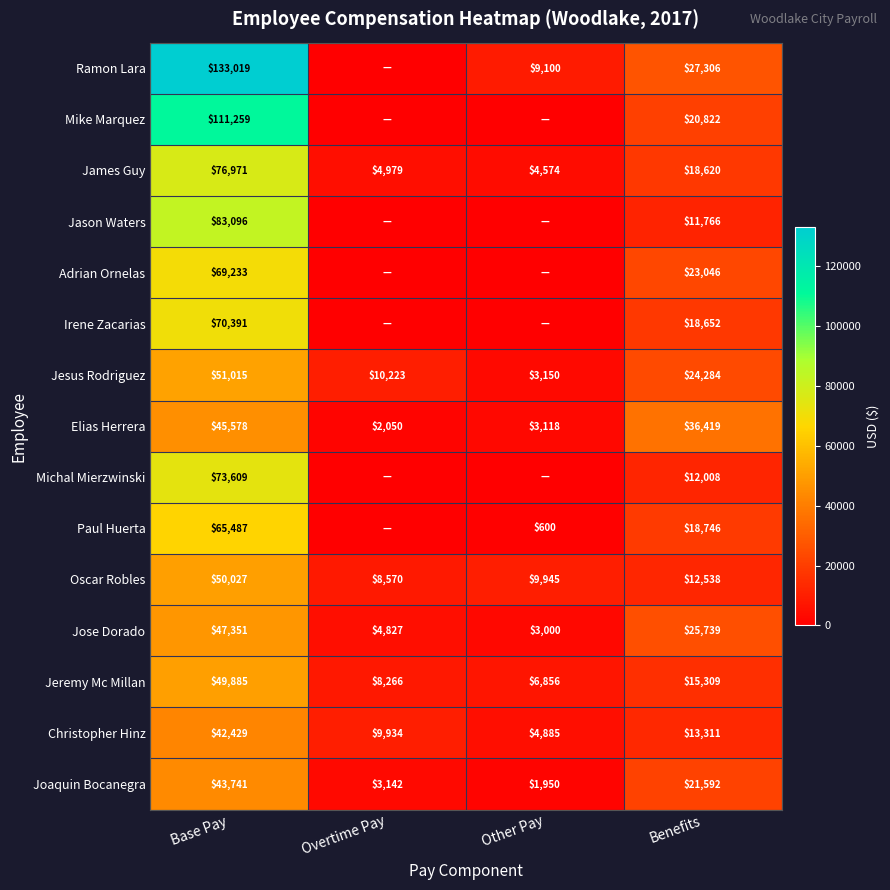

True or false: Irene Zacarias has a value of 31524.8 at Benefits.

False